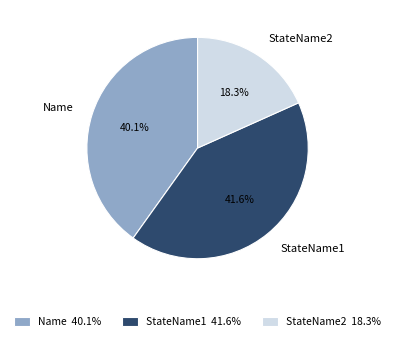

Is the sum of StateName1 and StateName2 greater than half?

Yes